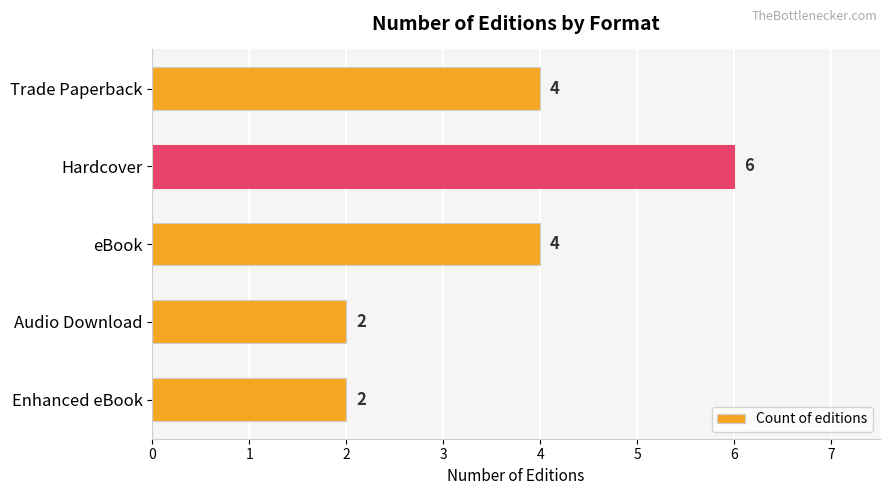

True or false: the data shows 2 at Enhanced eBook.

True